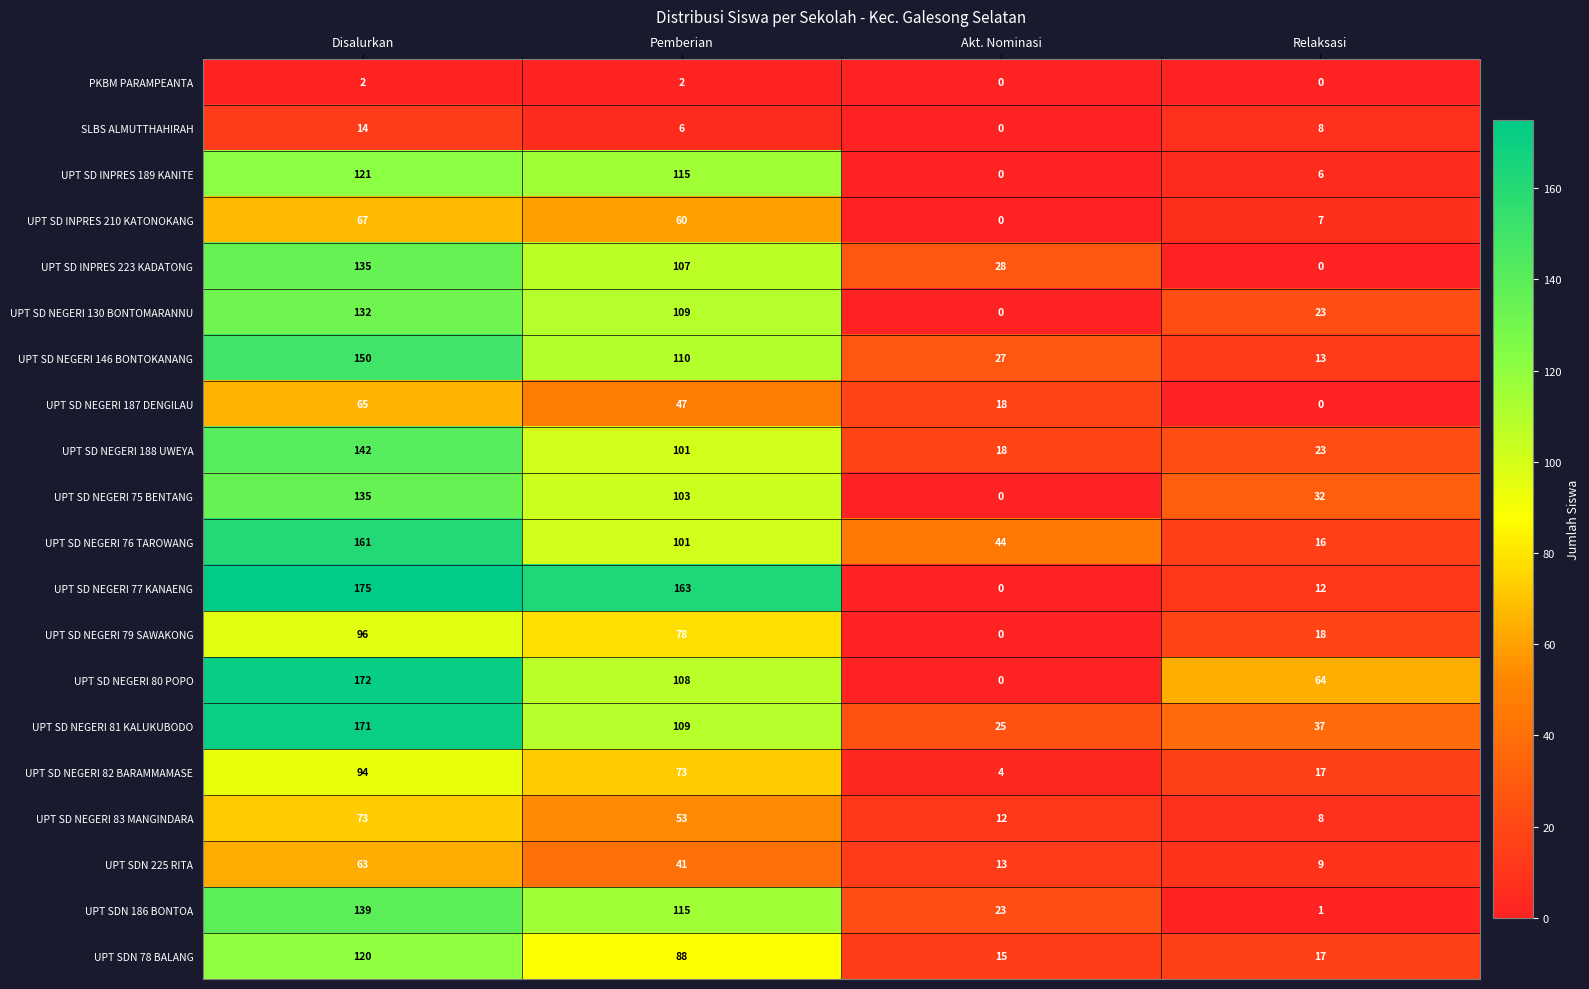

What is the sum of the SLBS ALMUTTHAHIRAH values at Relaksasi and Pemberian?

14